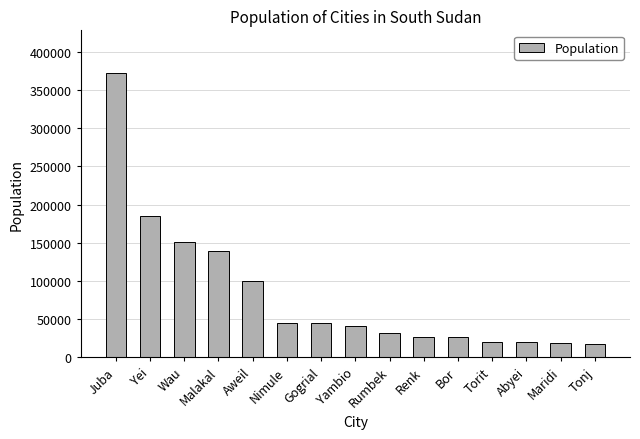

Which category has the highest value across all series?

Juba